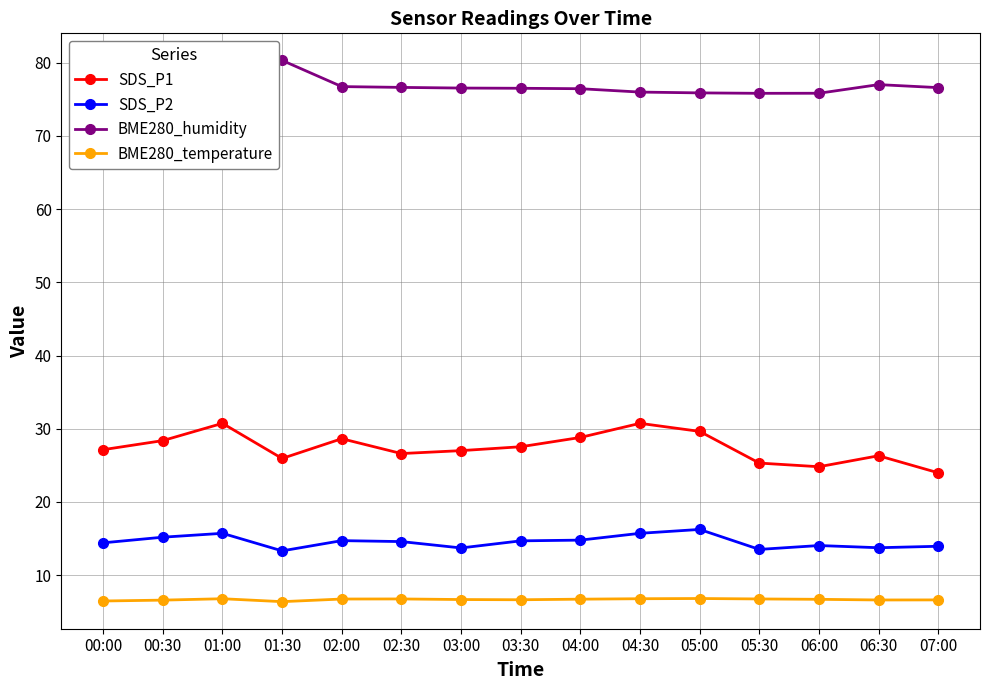

True or false: BME280_temperature has a value of 11.4 at 07:00.

False